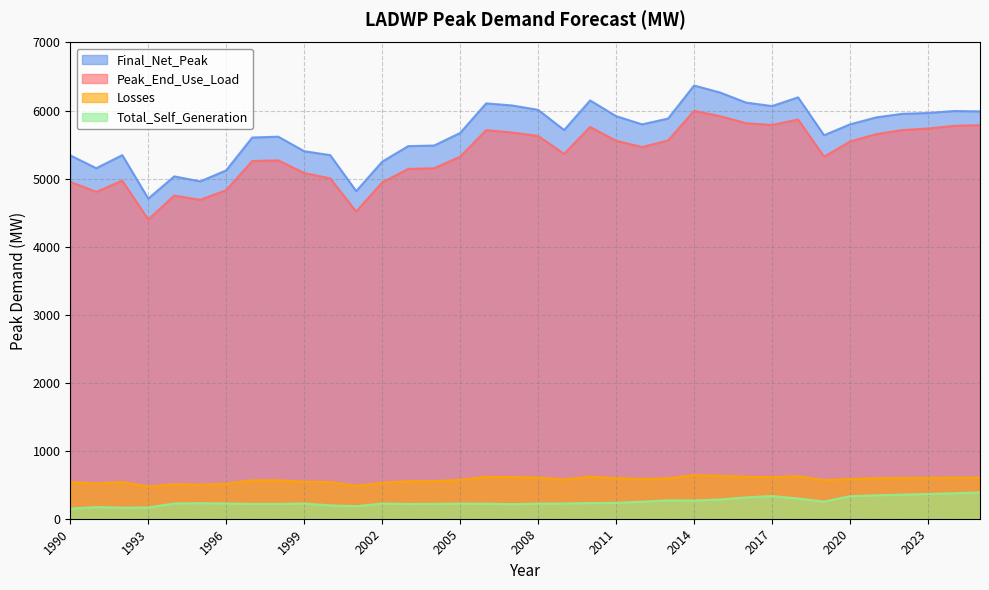

What is the sum of all Losses values?

20566.7